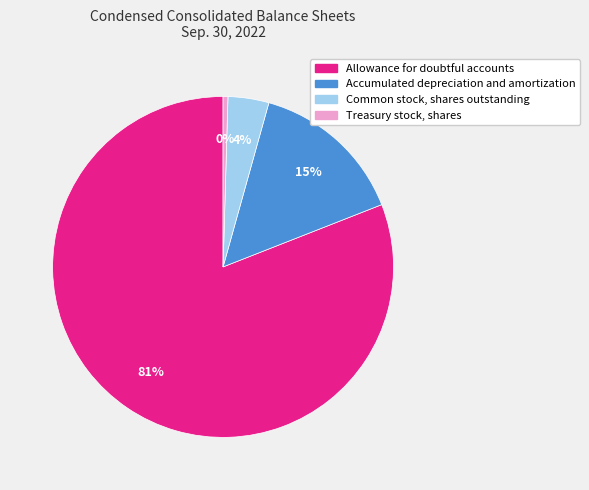

Is Allowance for doubtful accounts the majority of the pie?

Yes